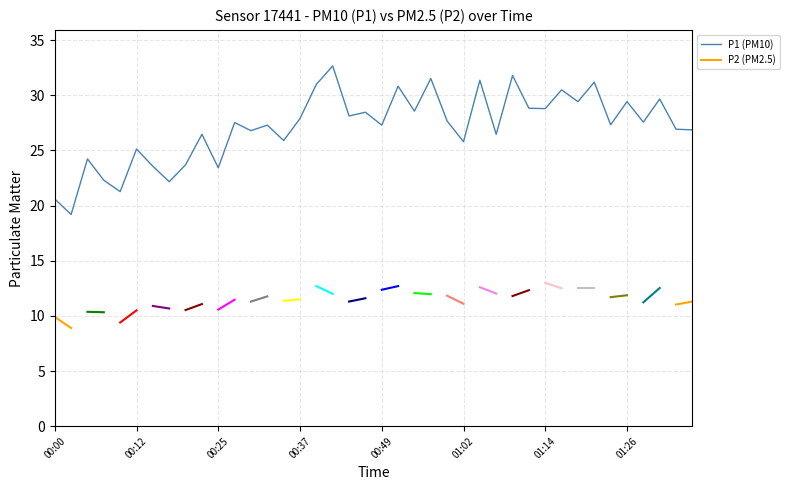

What is the sum of the values at 00:32 and 01:04?

58.7